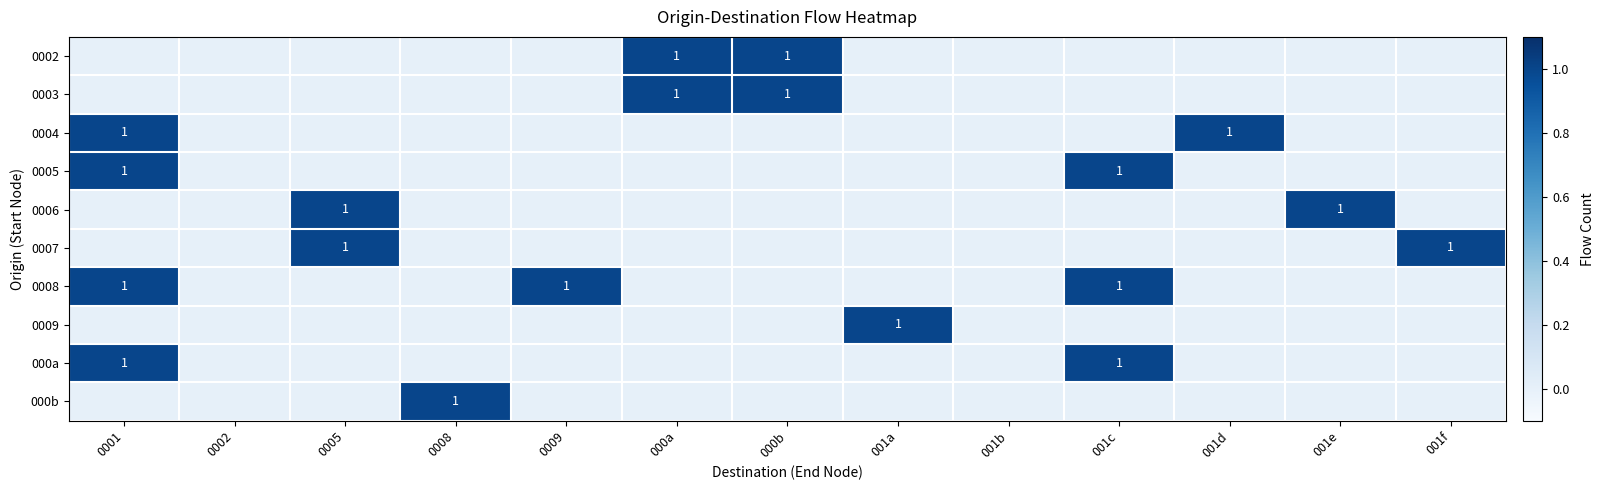

Which category has the highest value across all series?

000a